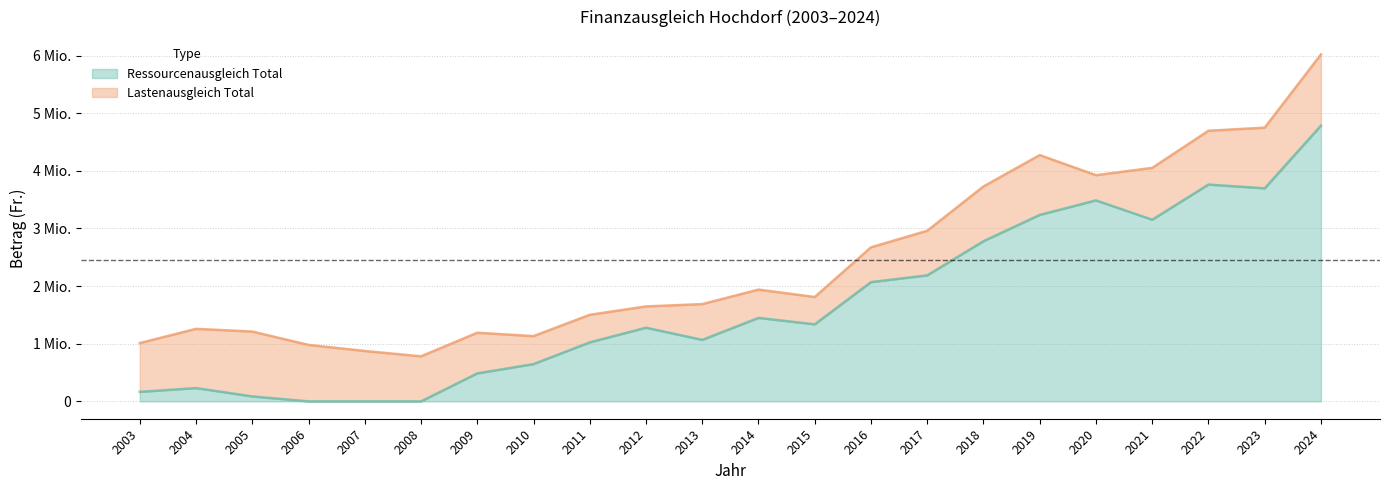

What is the average value?

1678246